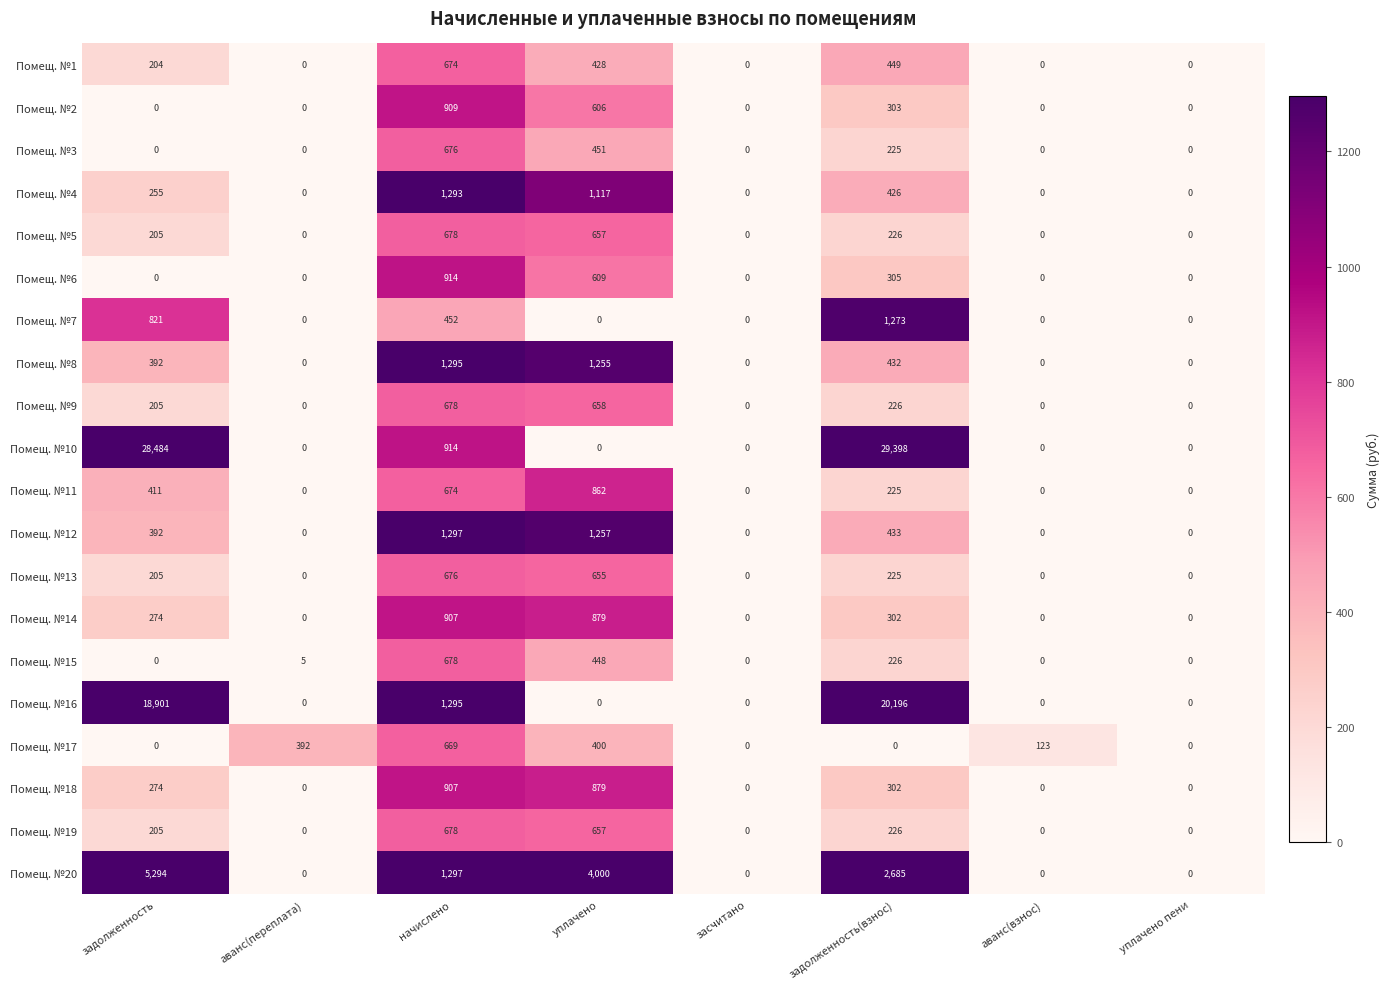

Which series has the largest total across all categories?

Помещ. №10